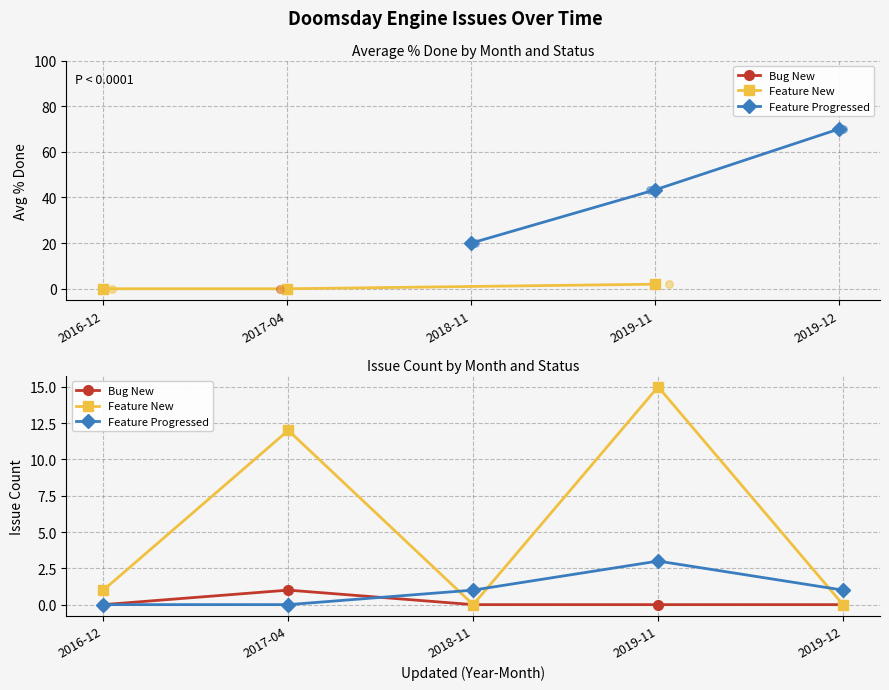

Is the value of Feature Progressed at 2018-11 greater than the value of Feature New at 2019-11?

No